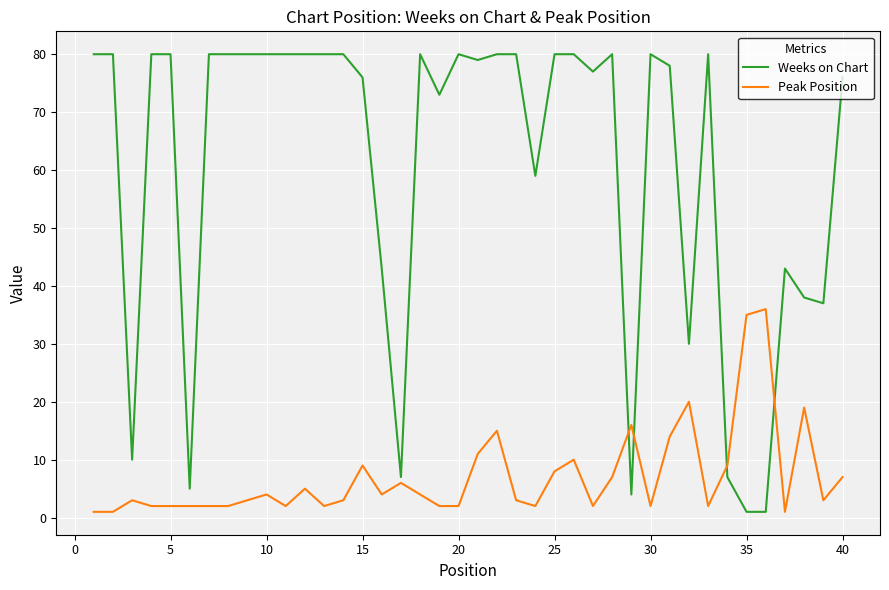

Rank the series by their maximum value, from lowest to highest.

Peak Position, Weeks on Chart